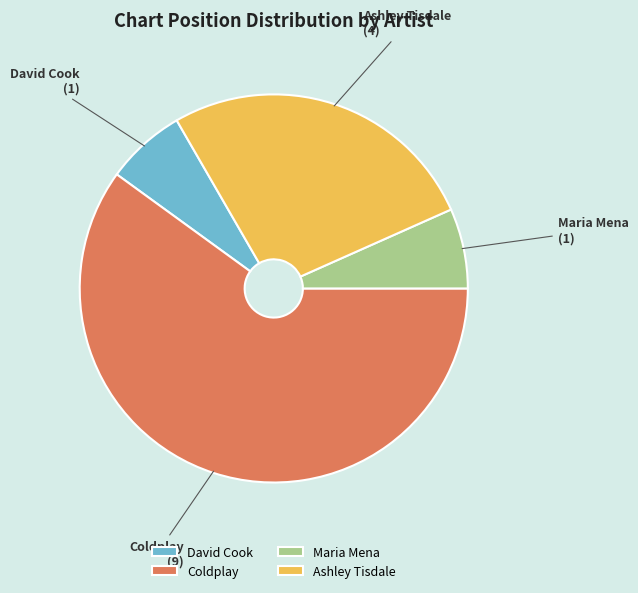

True or false: Ashley Tisdale accounts for 15% of the total.

False